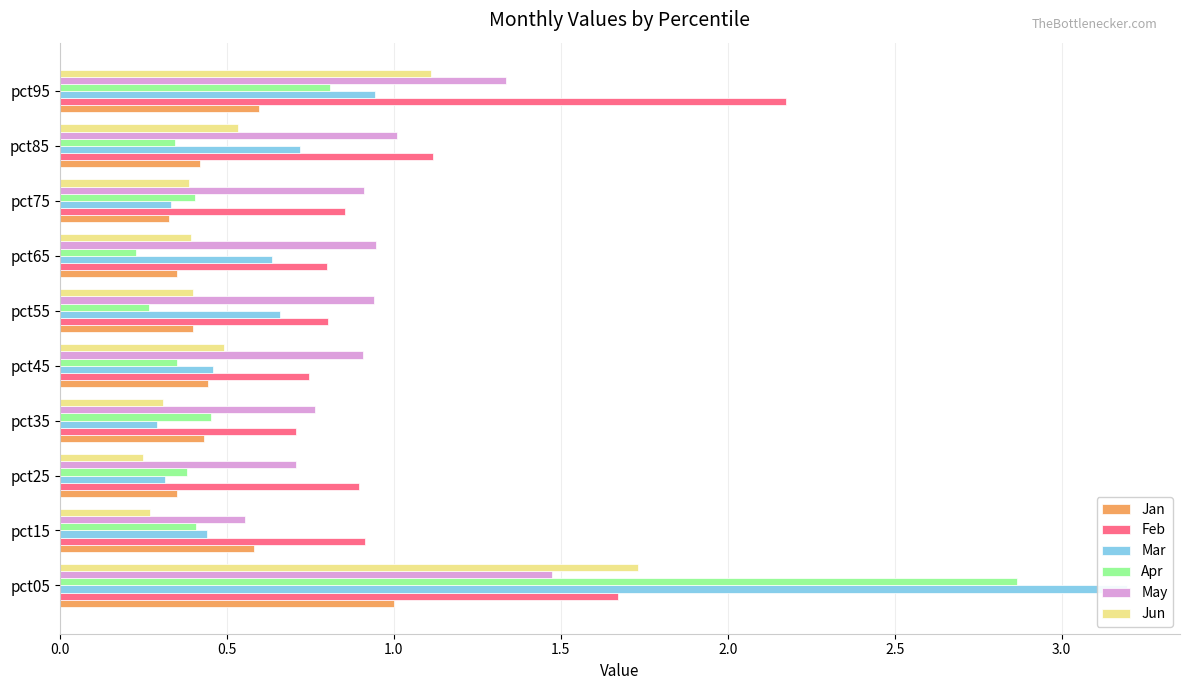

Which series changed the most between pct85 and pct95?

Feb